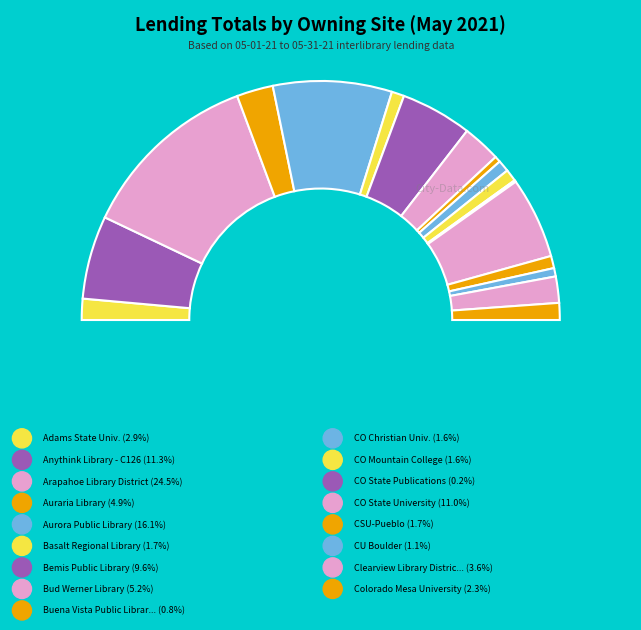

Is it true that Bemis Public Library is 1% of the pie?

False